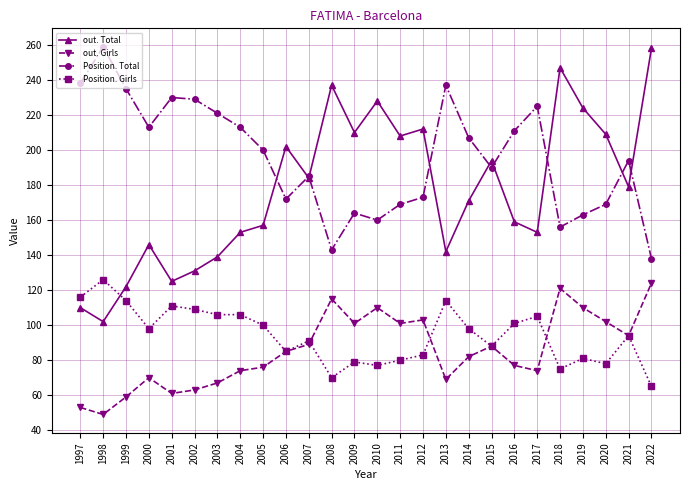

Reading left to right, list all the values displayed in this chart.

out. Total: 1997=110	1998=102	1999=122	2000=146	2001=125	2002=131	2003=139	2004=153	2005=157	2006=202	2007=184	2008=237	2009=210	2010=228	2011=208	2012=212	2013=142	2014=171	2015=194	2016=159	2017=153	2018=247	2019=224	2020=209	2021=179	2022=258
out. Girls: 1997=53	1998=49	1999=59	2000=70	2001=61	2002=63	2003=67	2004=74	2005=76	2006=85	2007=89	2008=115	2009=101	2010=110	2011=101	2012=103	2013=69	2014=82	2015=88	2016=77	2017=74	2018=121	2019=110	2020=102	2021=94	2022=124
Position. Total: 1997=238	1998=259	1999=235	2000=213	2001=230	2002=229	2003=221	2004=213	2005=200	2006=172	2007=185	2008=143	2009=164	2010=160	2011=169	2012=173	2013=237	2014=207	2015=190	2016=211	2017=225	2018=156	2019=163	2020=169	2021=194	2022=138
Position. Girls: 1997=116	1998=126	1999=114	2000=98	2001=111	2002=109	2003=106	2004=106	2005=100	2006=85	2007=91	2008=70	2009=79	2010=77	2011=80	2012=83	2013=114	2014=98	2015=88	2016=101	2017=105	2018=75	2019=81	2020=78	2021=94	2022=65